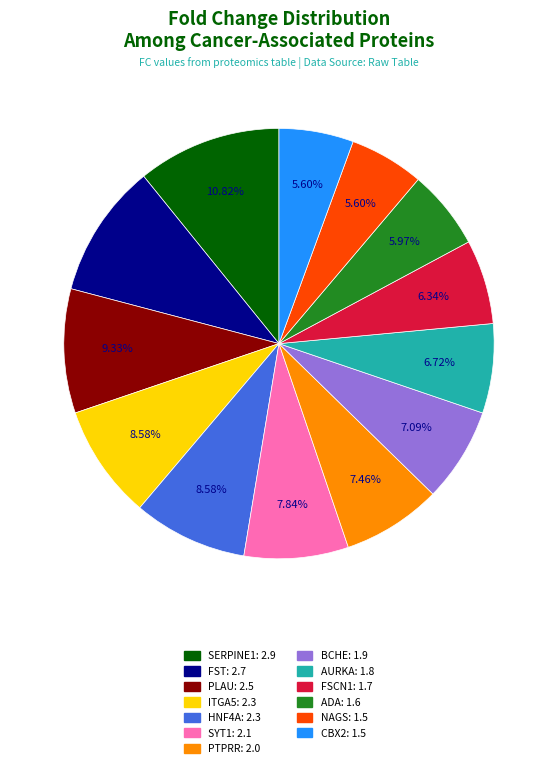

Does PLAU represent more than half of the total?

No